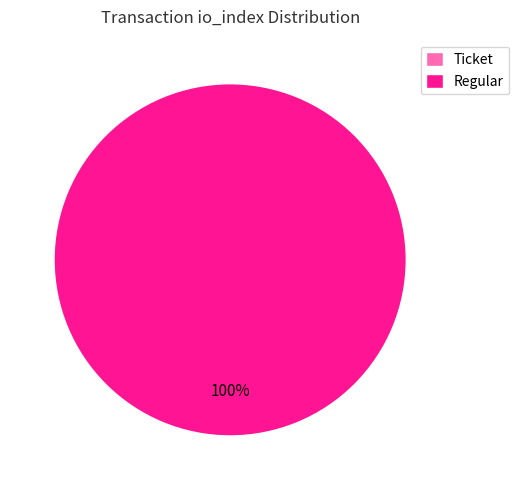

Is it true that Regular is 100% of the pie?

True